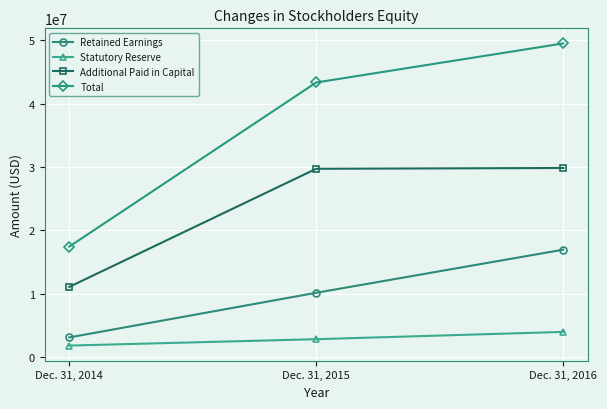

Is the value of Total at Dec. 31, 2016 greater than the value of Statutory Reserve at Dec. 31, 2014?

Yes